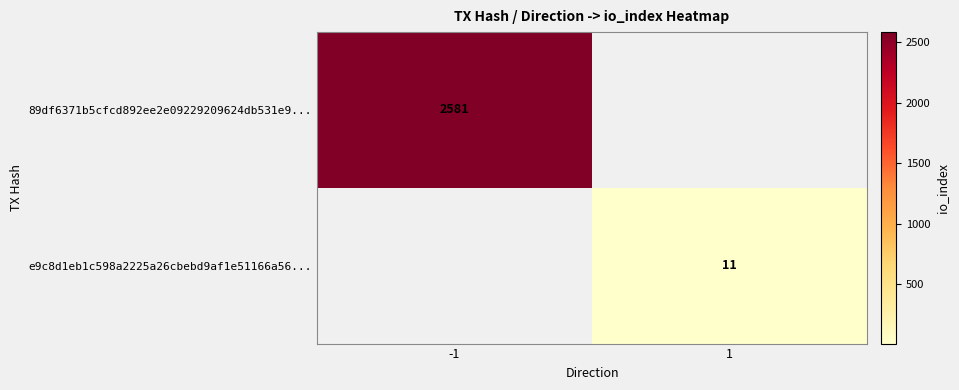

Is the value of 89df6371b5cfcd892ee2e09229209624db531e9... at -1 greater than the value of e9c8d1eb1c598a2225a26cbebd9af1e51166a56... at 1?

Yes